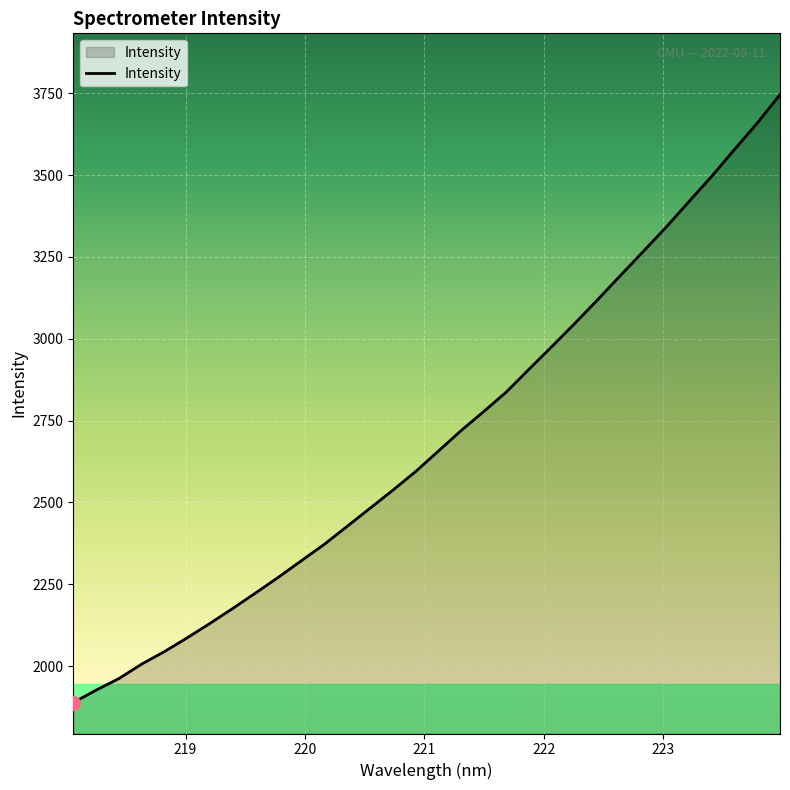

Does the chart have visible grid lines?

Yes